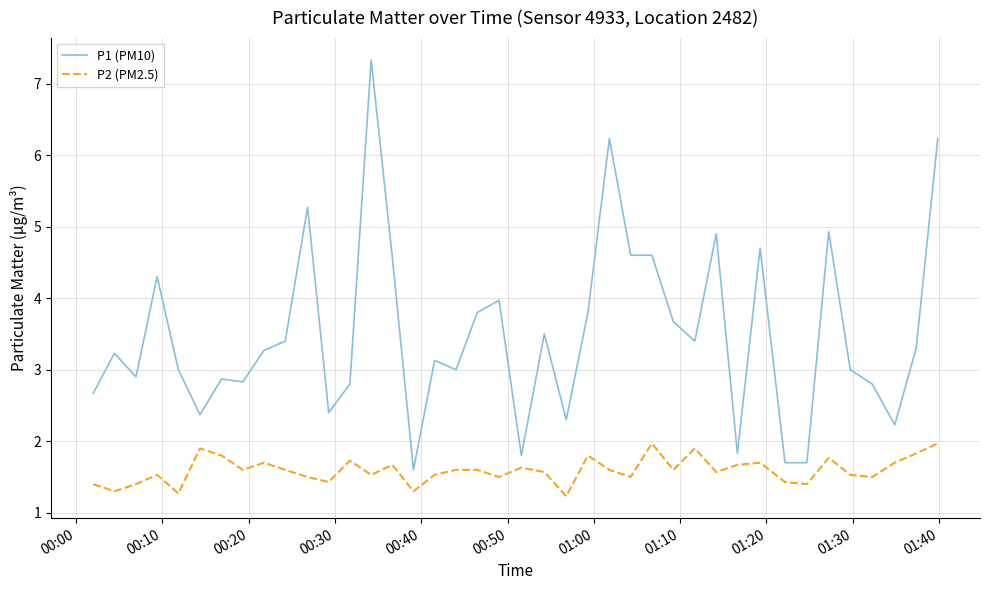

Which series has the largest range (max minus min)?

P1 (PM10)